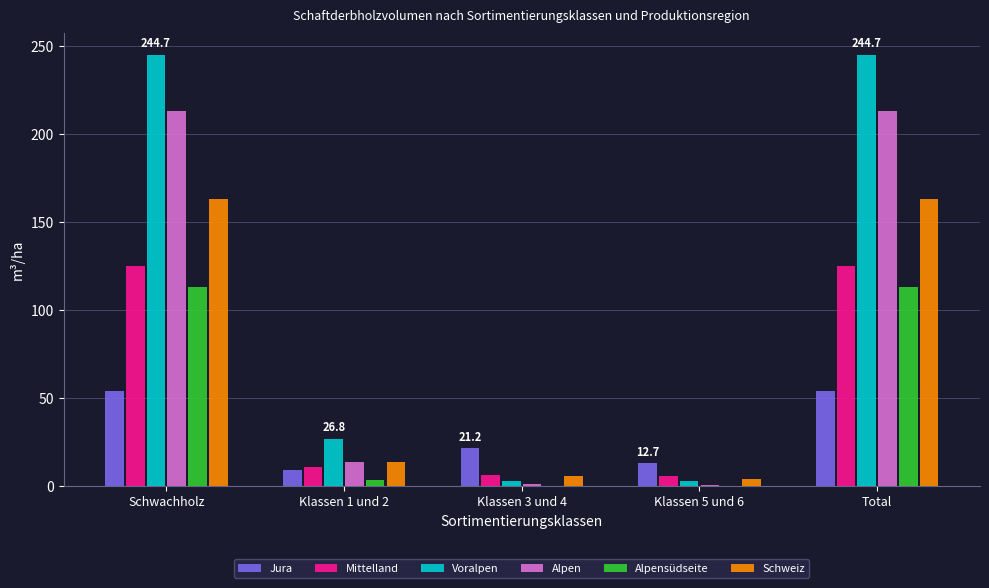

How many data points does each series have?

5